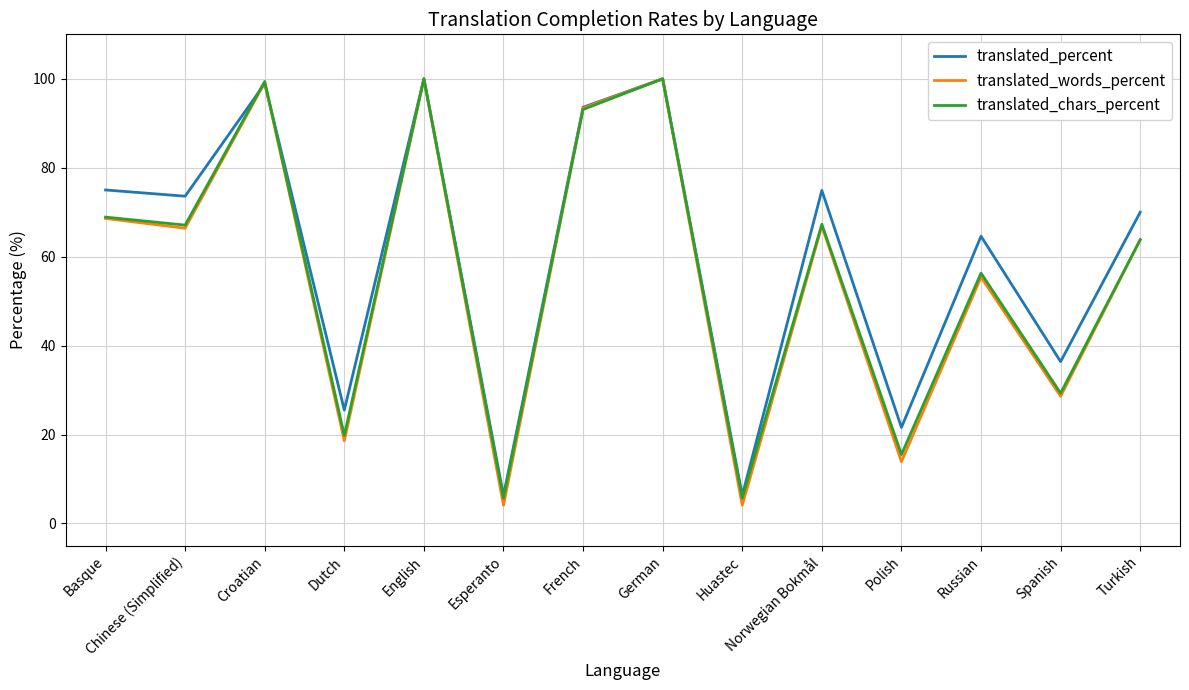

Between which two adjacent categories do translated_chars_percent and translated_percent first intersect?

Chinese (Simplified) and Croatian